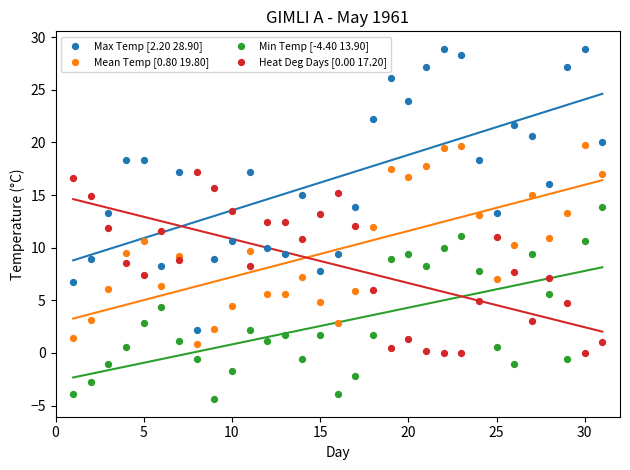

Across all data points, what is the range of Y values (max minus min)?

33.3